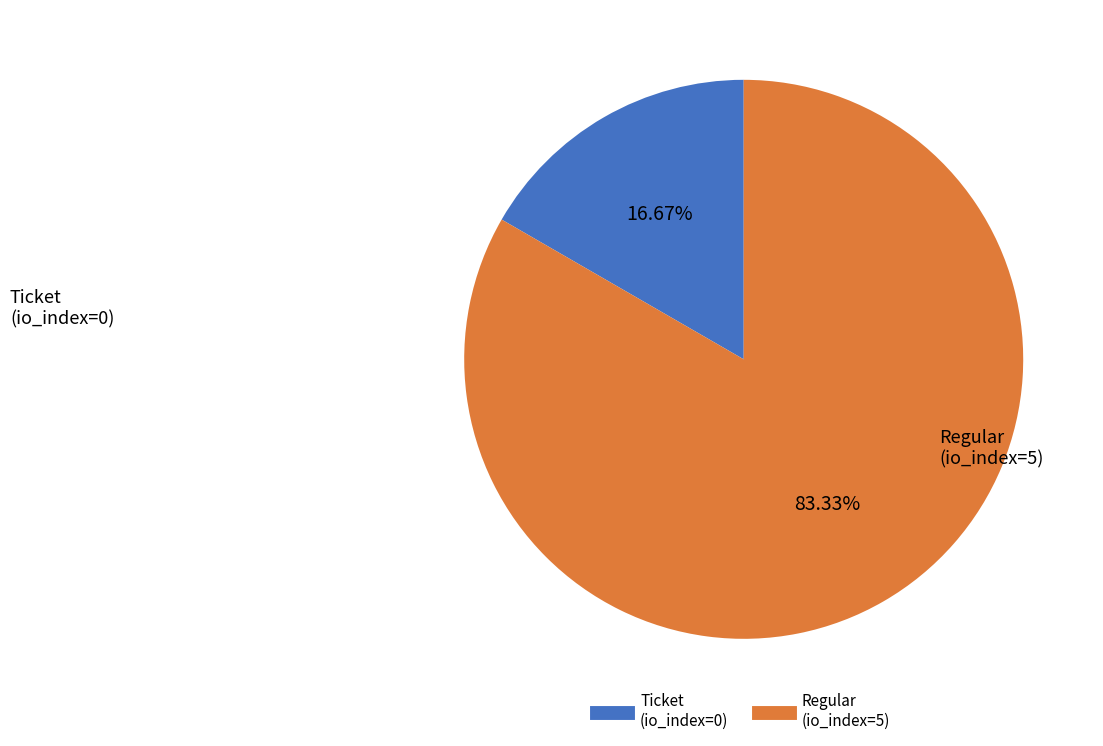

Which category accounts for the majority?

Regular (io_index=5)